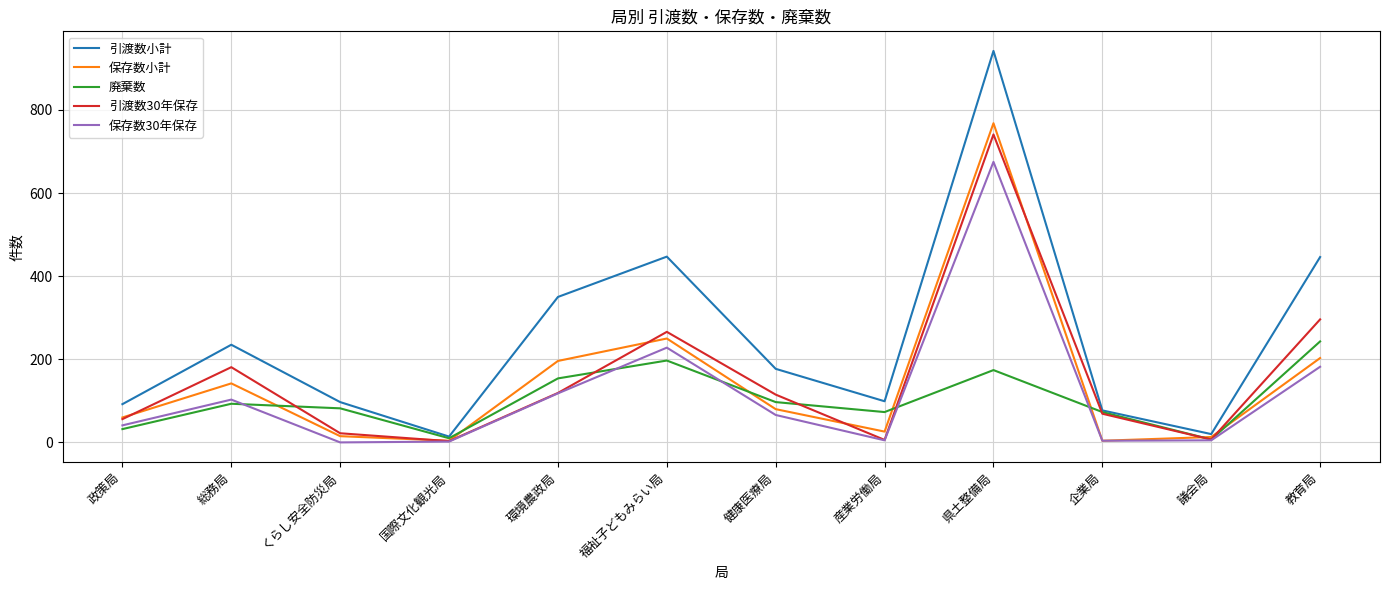

At which category is the sum across all series the highest?

県土整備局